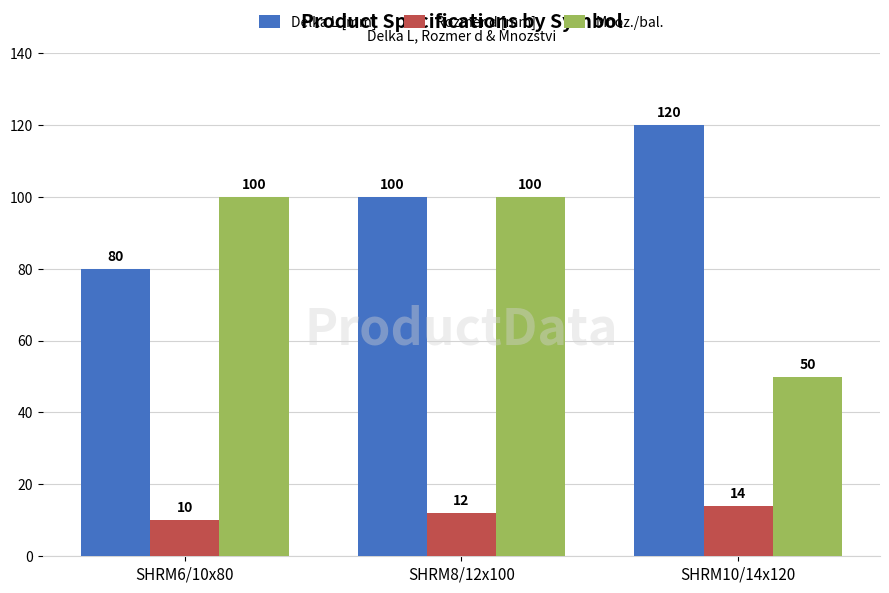

Count the number of data series in this chart.

3